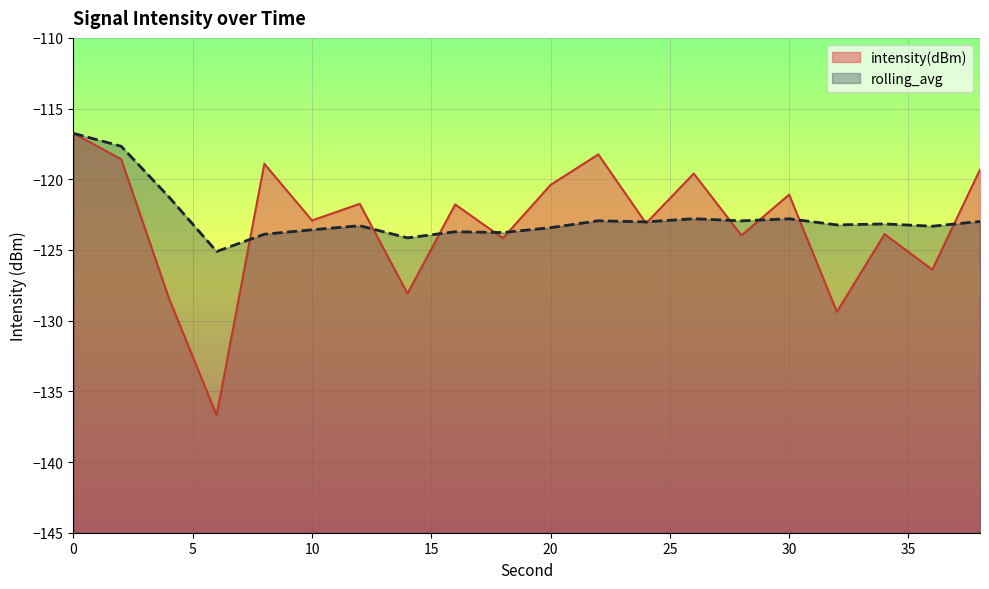

How many data points does each series have?

20